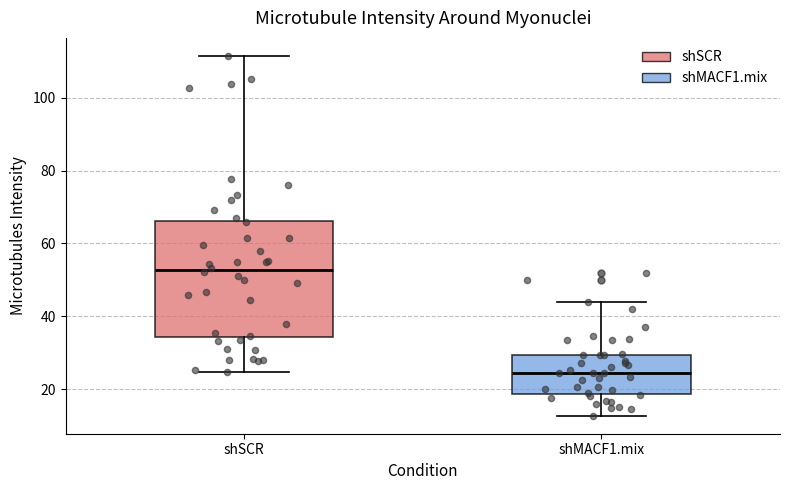

Which box has the lowest median line?

shMACF1.mix